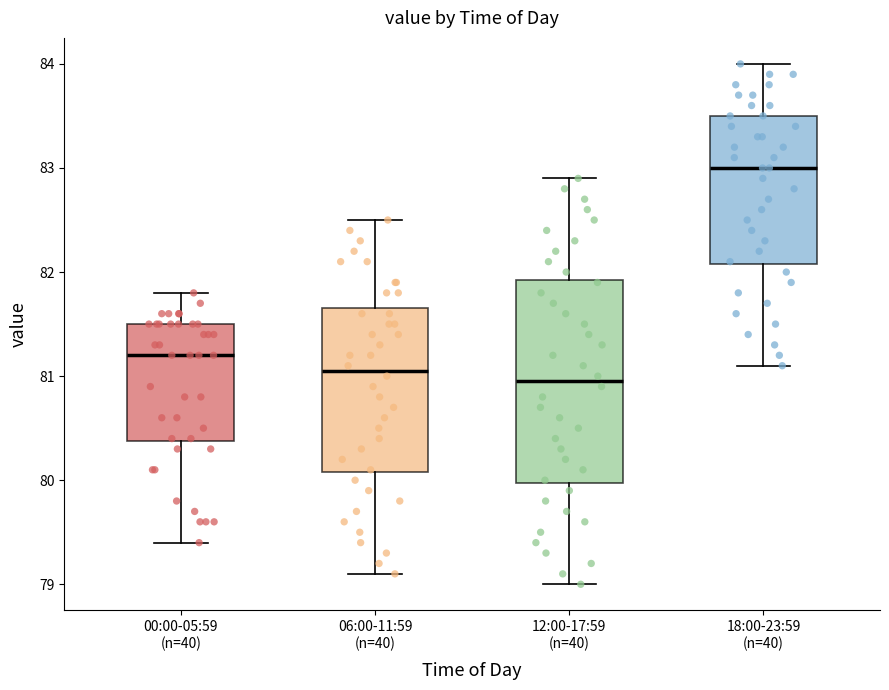

Where does the median line of the box for 06:00-11:59 (n=40) sit on the y-axis? The values are not printed on the chart, so give them approximately, as read against the axis.

81.1